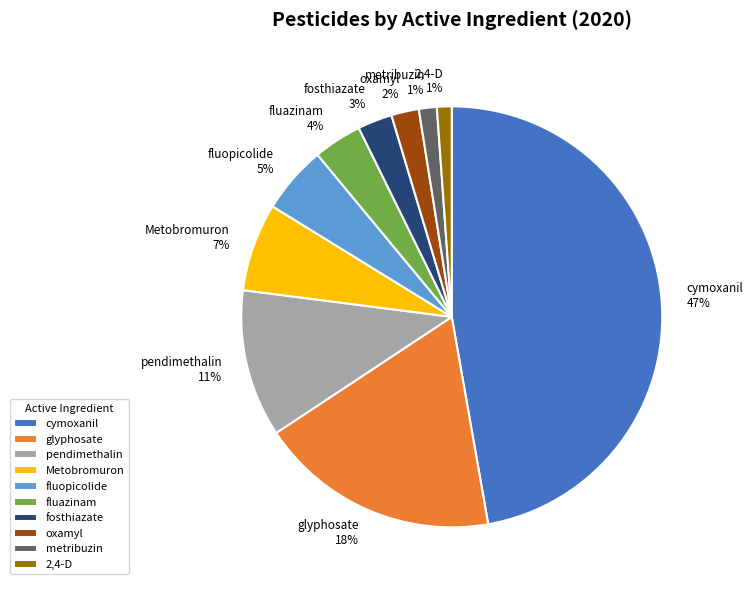

To the nearest percent, what percentage of the pie is fluazinam?

4%